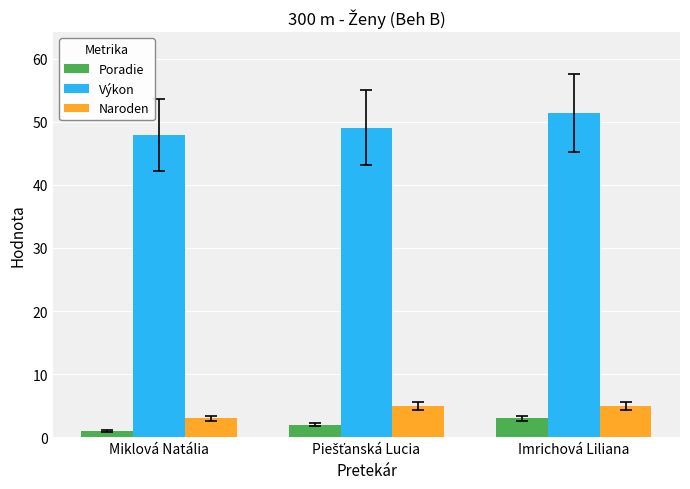

At how many categories does at least one series exceed 41?

3